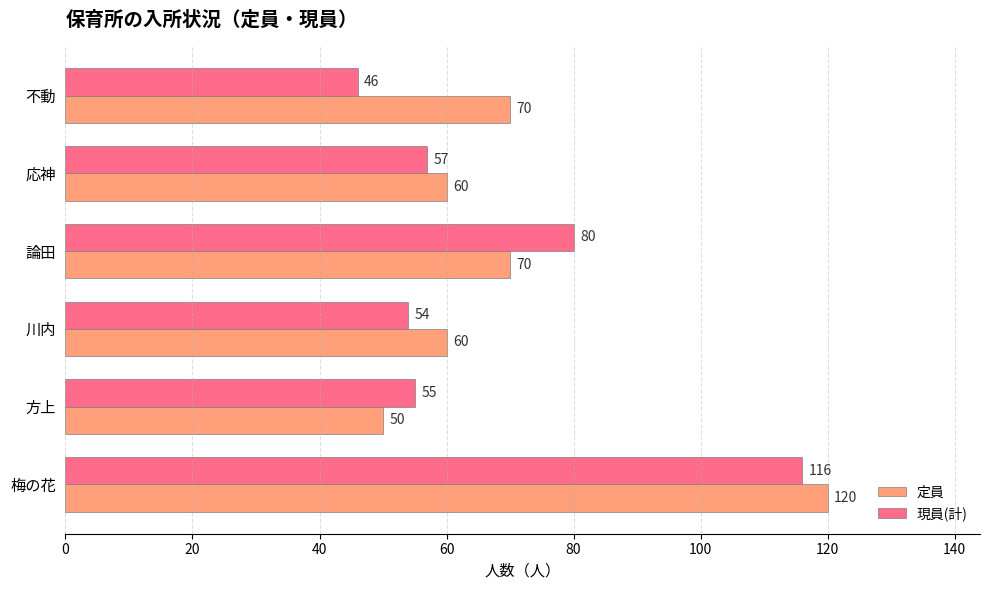

List the labels in order of 現員(計) value, largest first.

梅の花, 論田, 応神, 方上, 川内, 不動